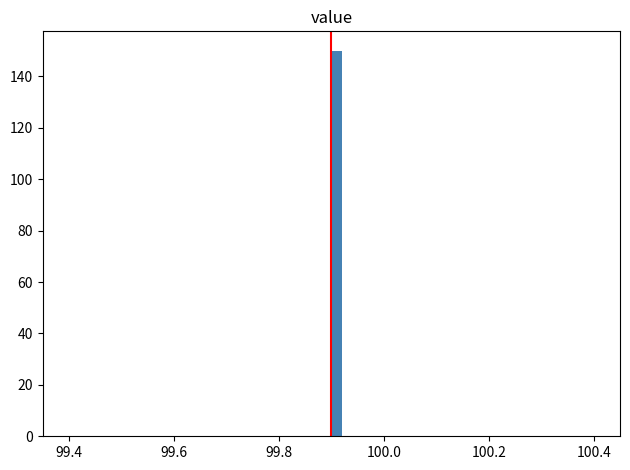

Read against the x-axis, roughly where is the centre of the tallest bar?

99.92